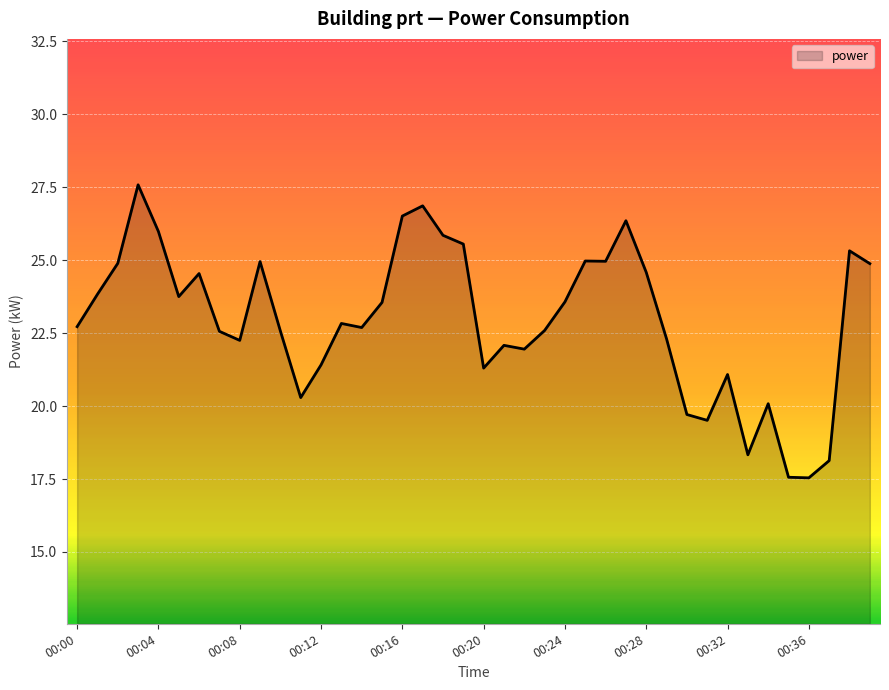

What is the difference between the maximum and minimum values?

10.0